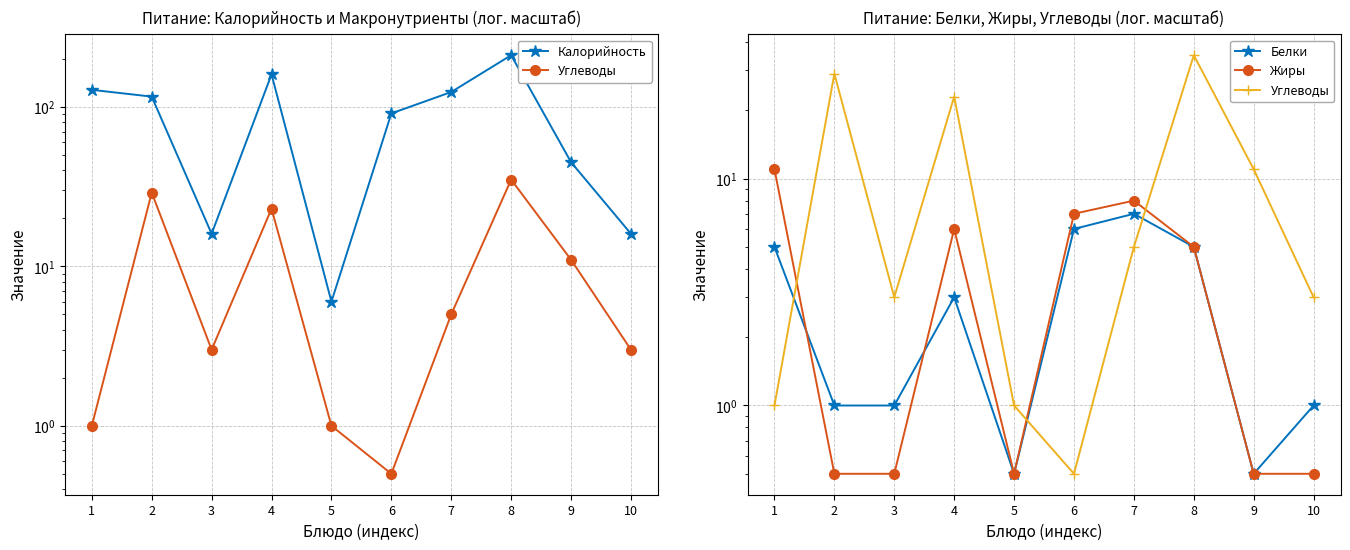

Which has a higher value, 9 or 6?

6